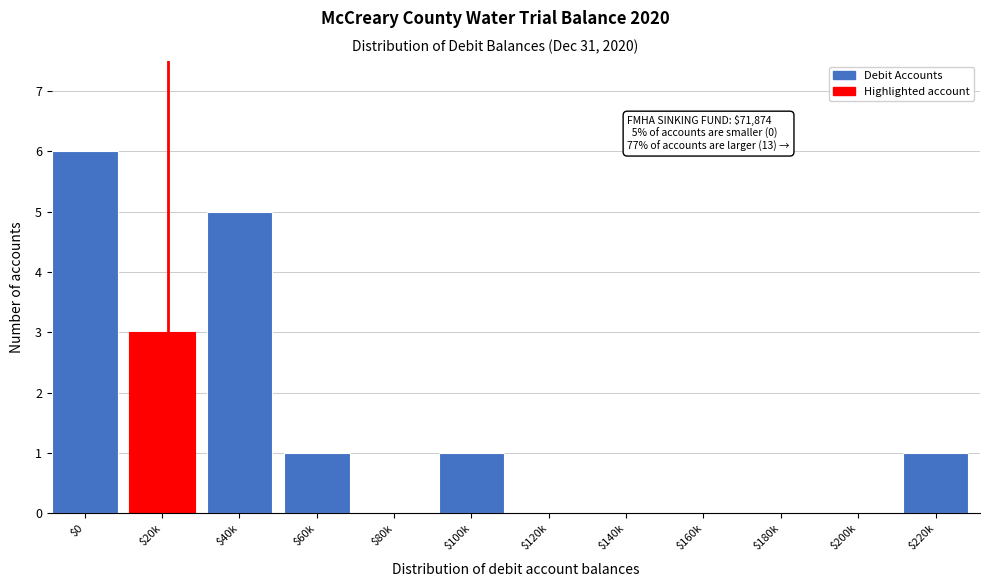

Is it true that the value at $0 is 6?

True